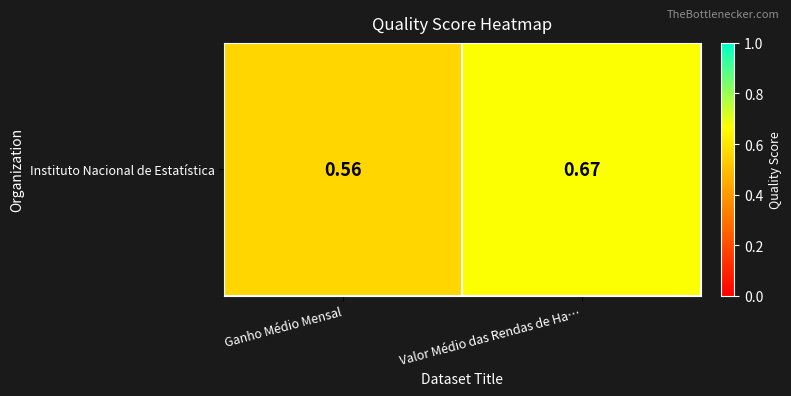

What is the sum of all values?

1.2